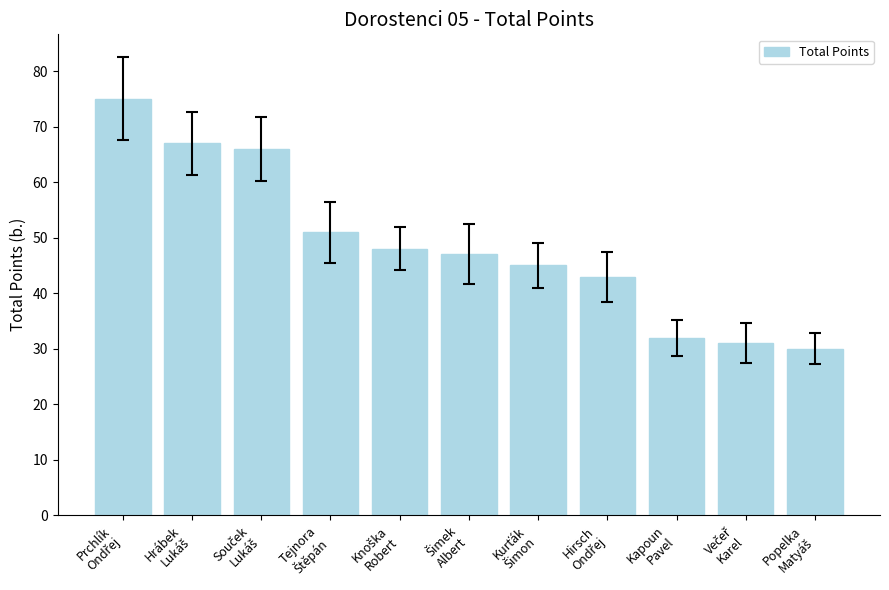

What is the smallest value displayed?

30